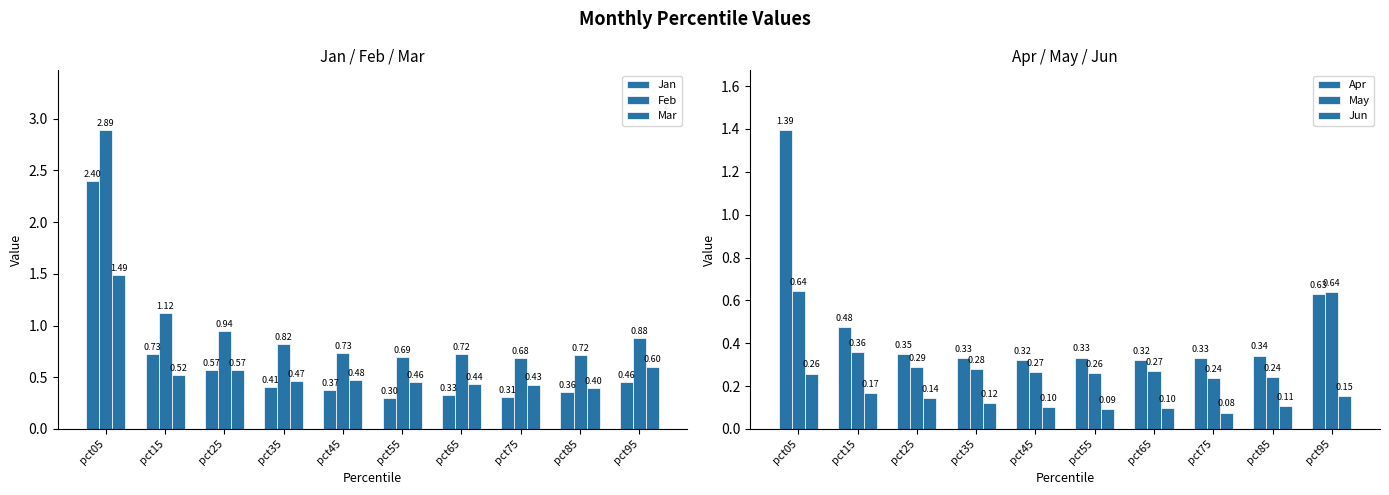

Which has a higher value, pct05 or pct75?

pct05